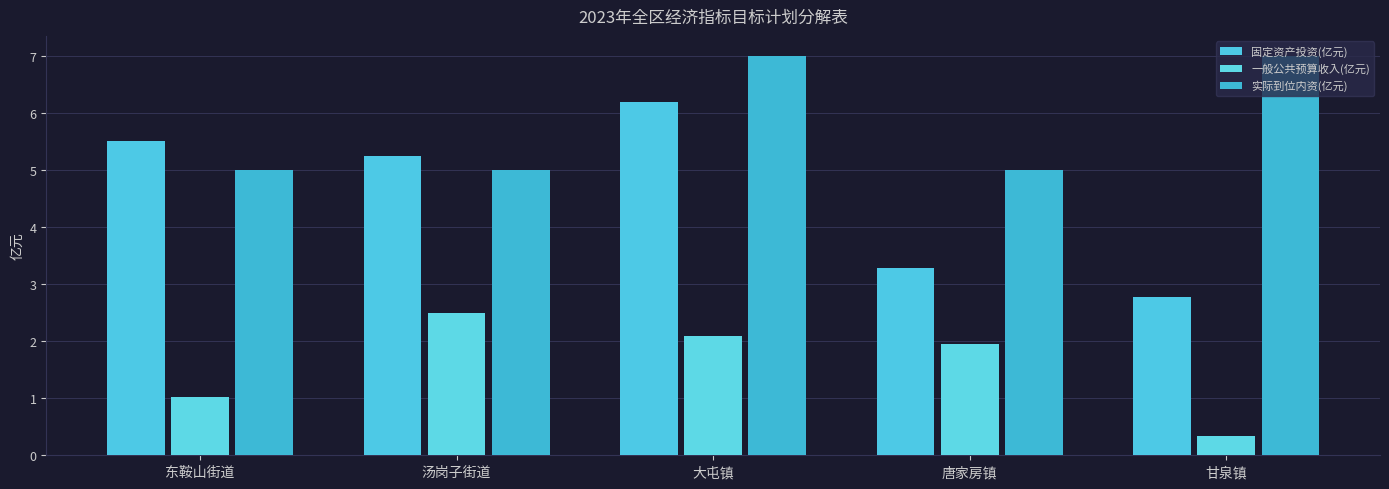

Which series has the widest spread of values?

固定资产投资(亿元)